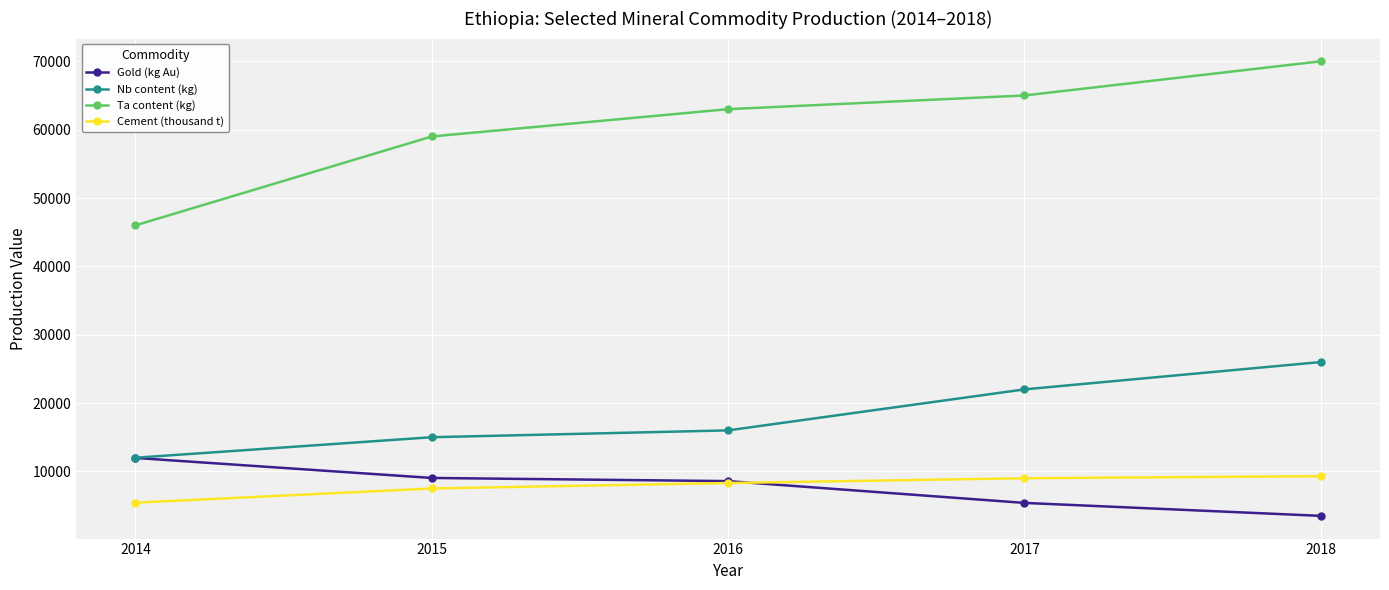

List the labels in order of Ta content (kg) value, largest first.

2018, 2017, 2016, 2015, 2014